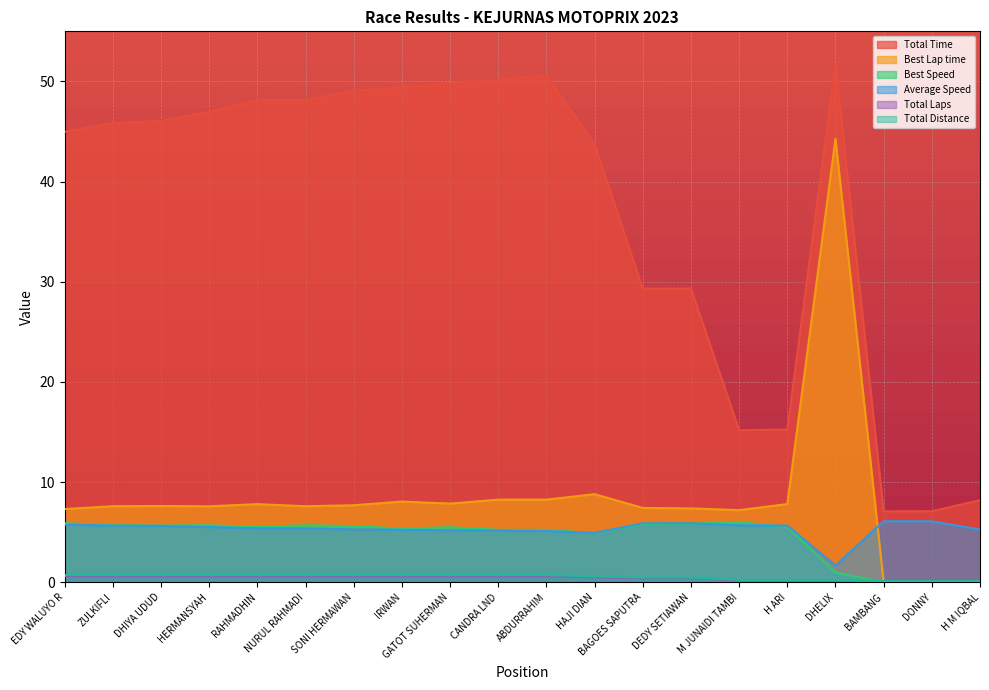

What is the total value across all series at H M IQBAL?

13.7